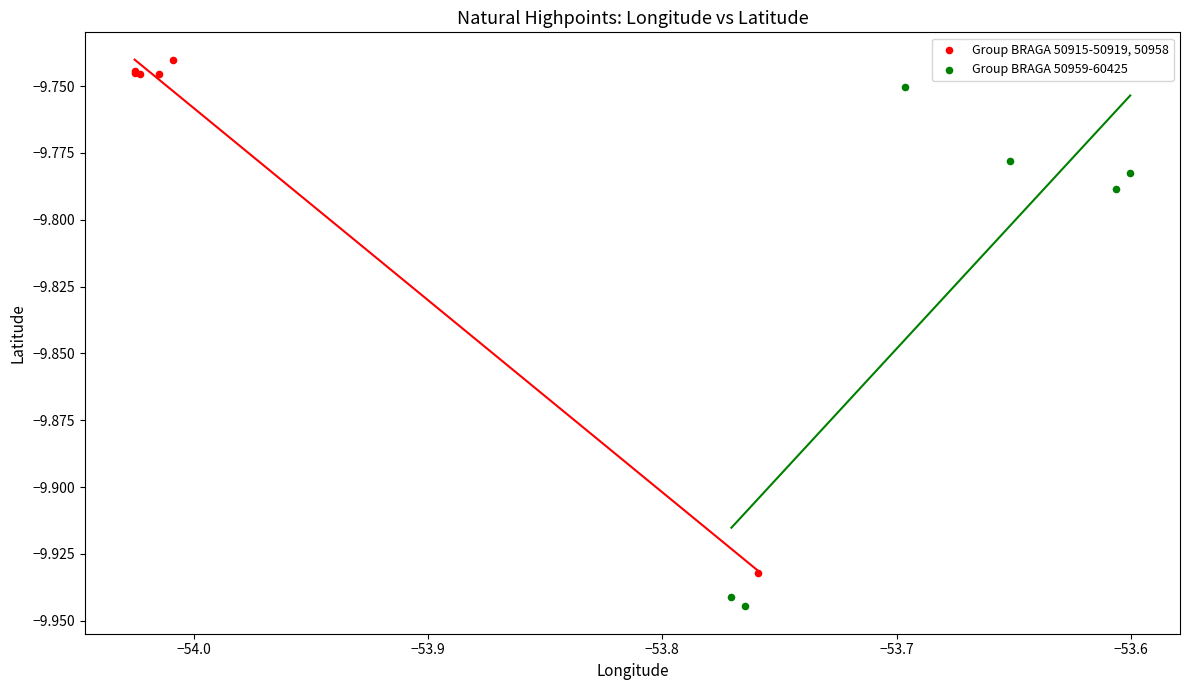

Which series contains the lowest Y value?

Group BRAGA 50959-60425